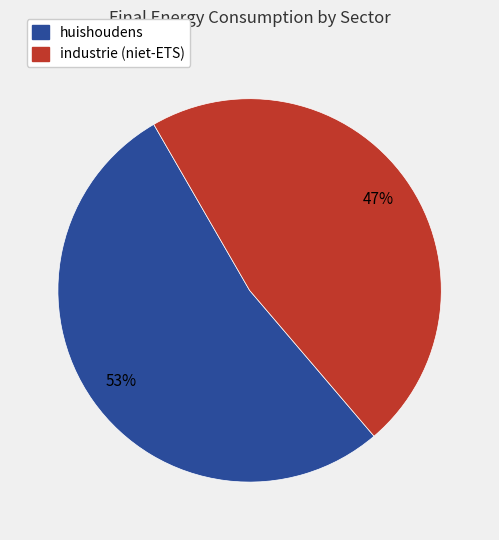

To the nearest percent, what is the difference between the largest and smallest slice percentages?

6%